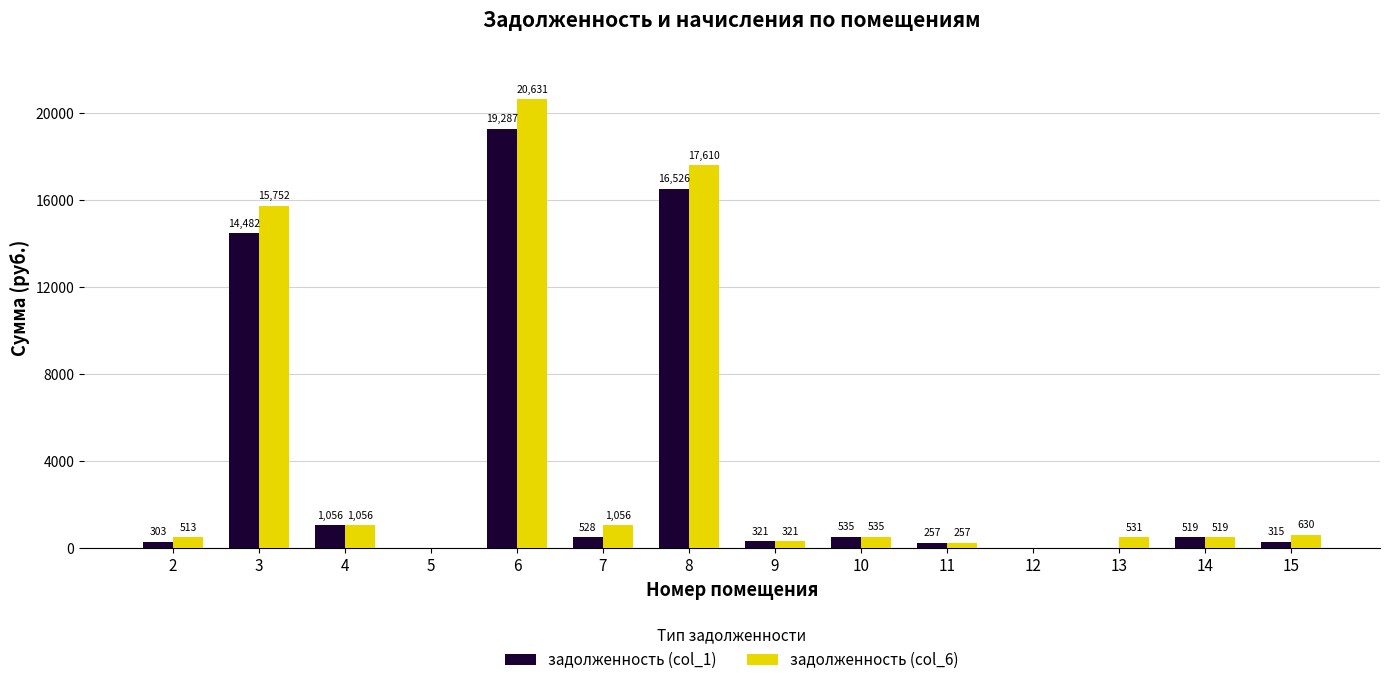

What is the maximum value for задолженность (col_6)?

20631.4